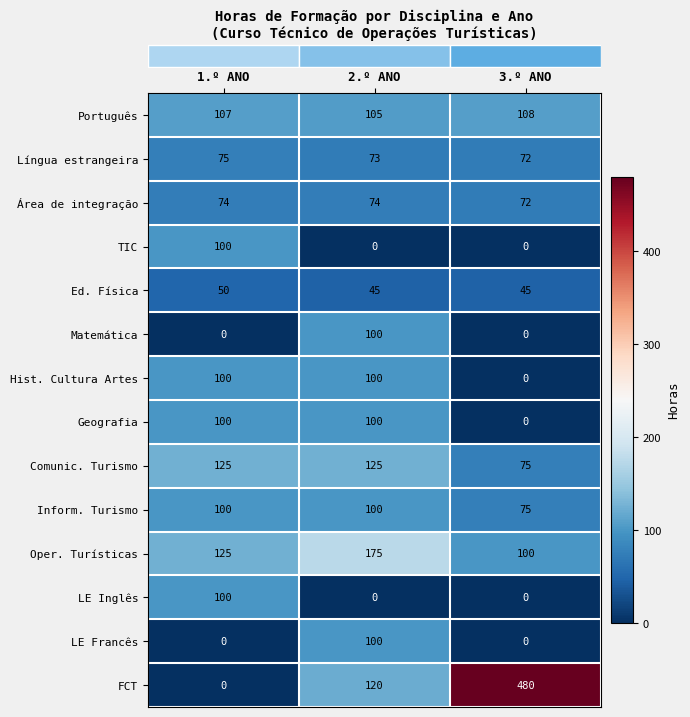

What is the total value across all series at 1.º ANO?

1056